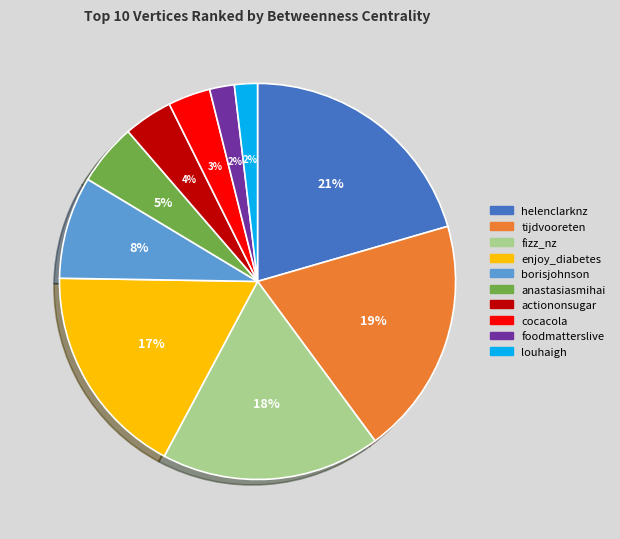

Count the number of slices in the pie.

10